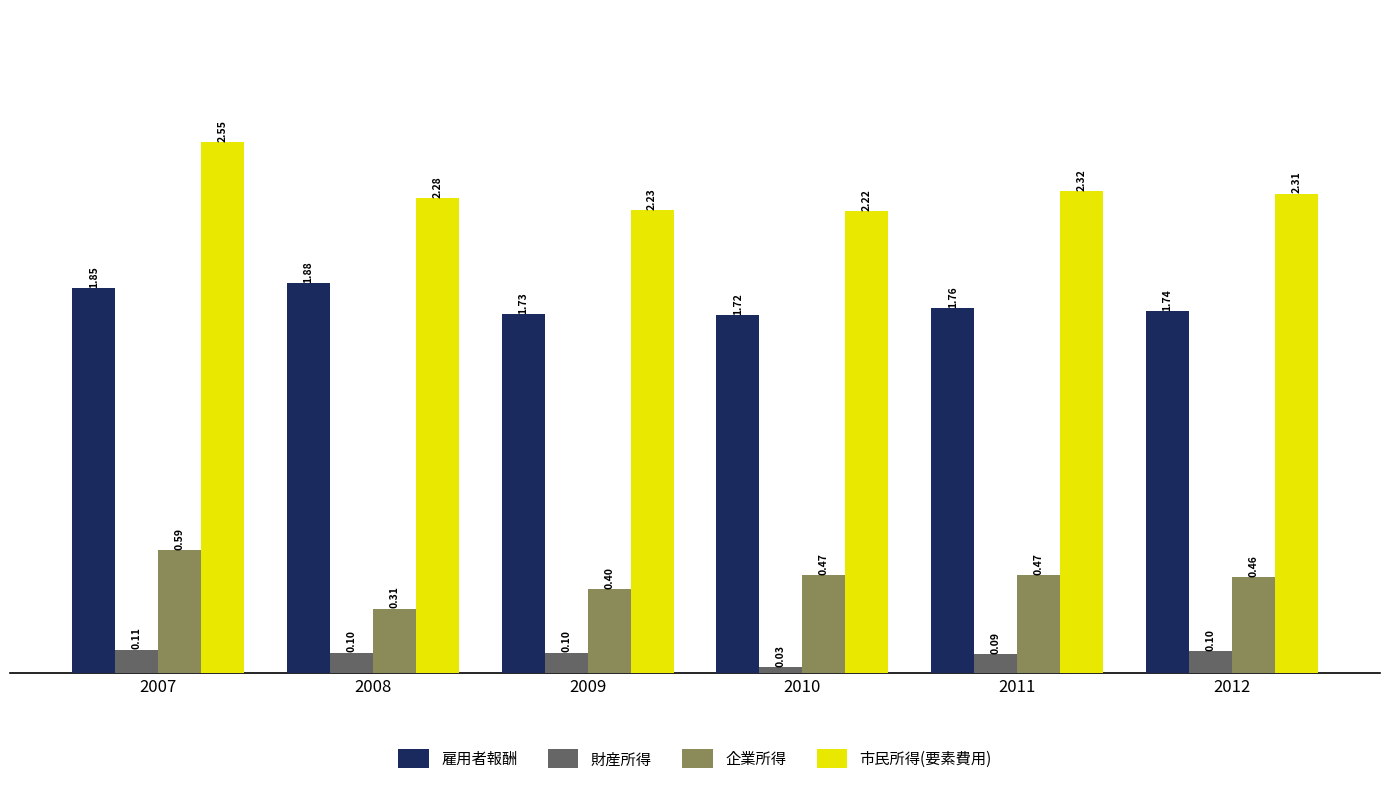

At how many categories does at least one series exceed 2165537?

6